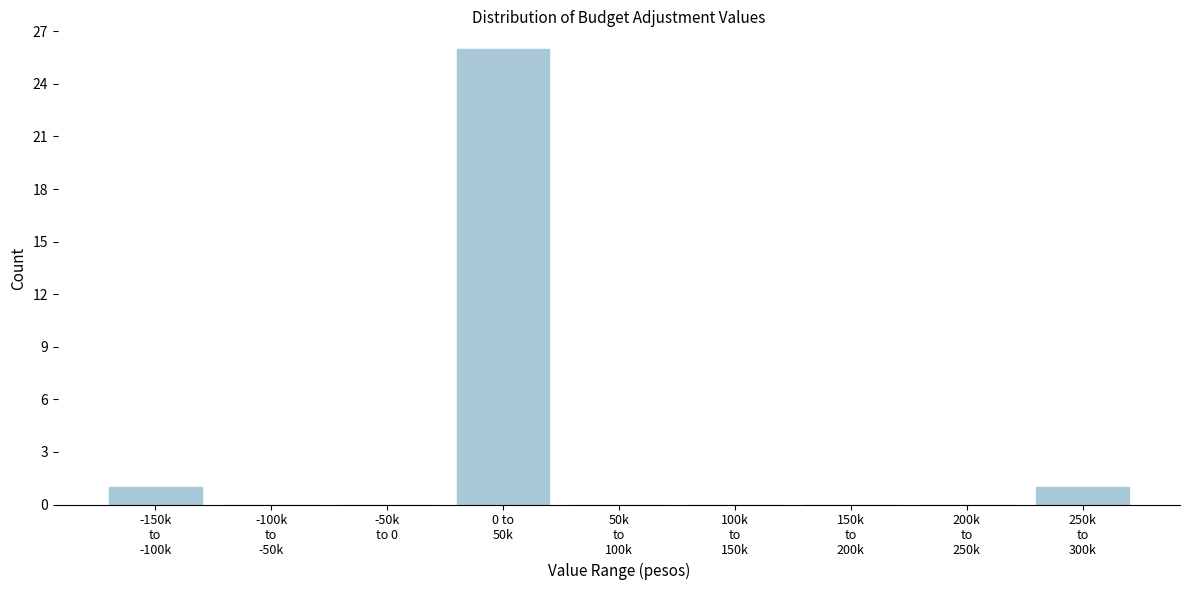

What is the greatest value displayed?

26